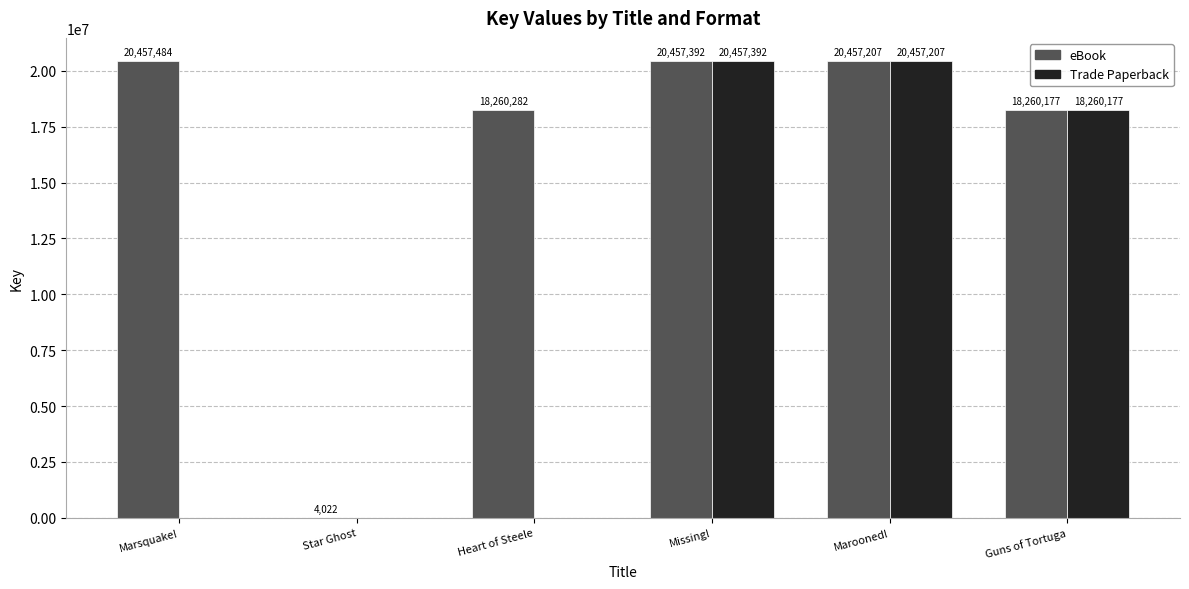

What is the sum of all Trade Paperback values?

59174776